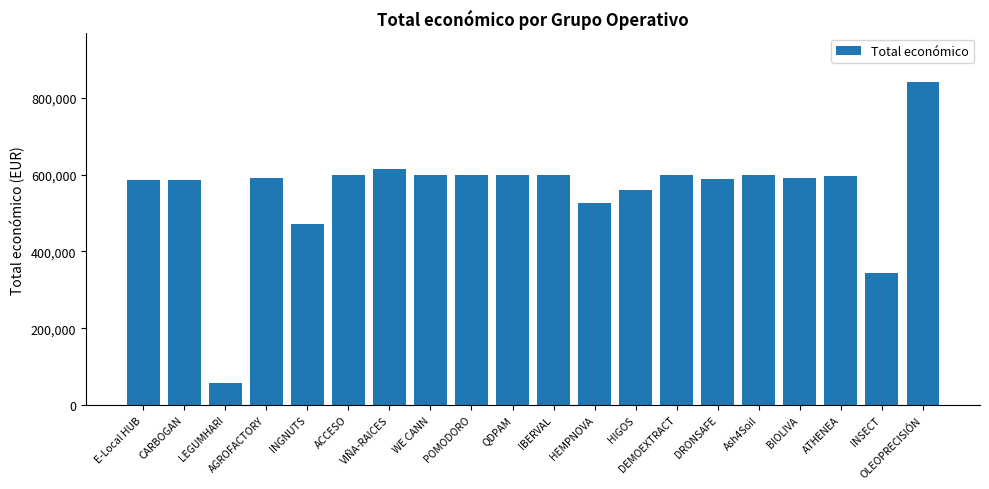

What is the difference between the values at DEMOEXTRACT and INSECT?

255800